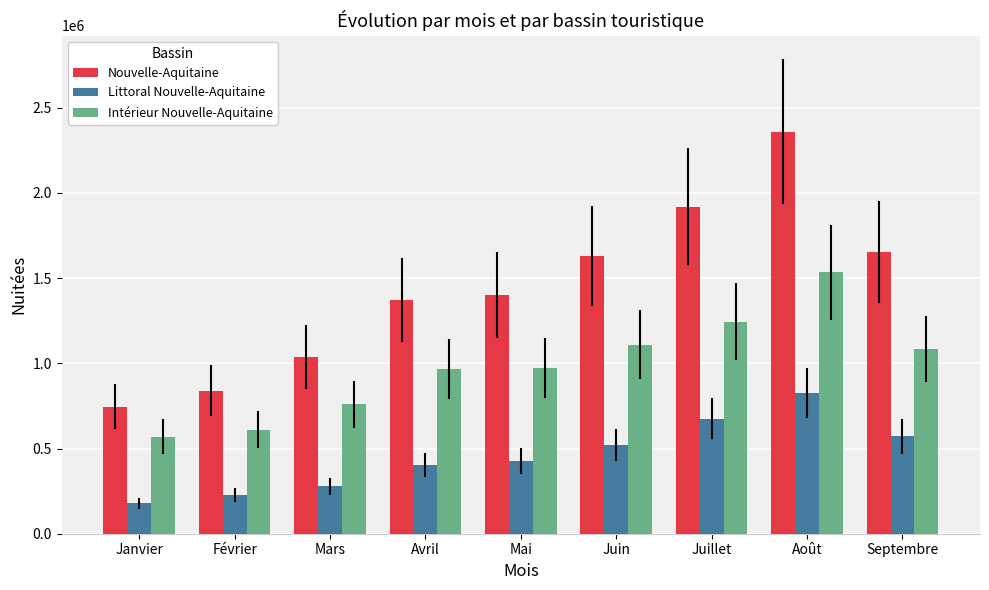

At how many categories does at least one series exceed 1932439?

1